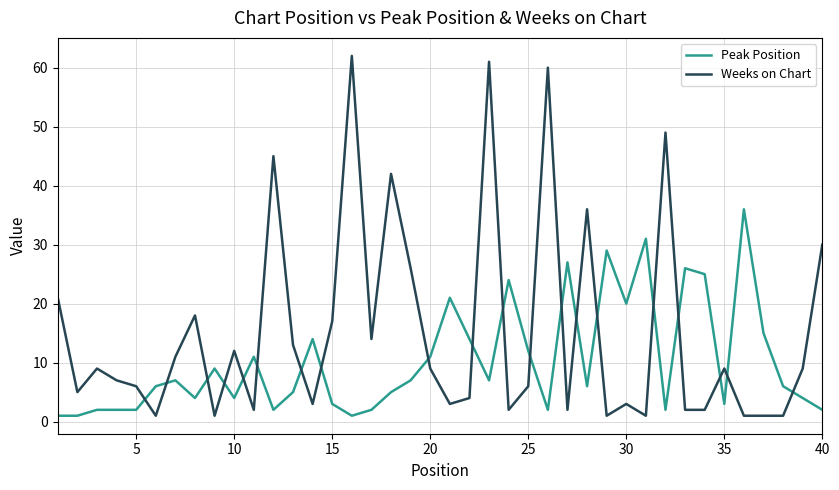

Which series has the largest range (max minus min)?

Weeks on Chart